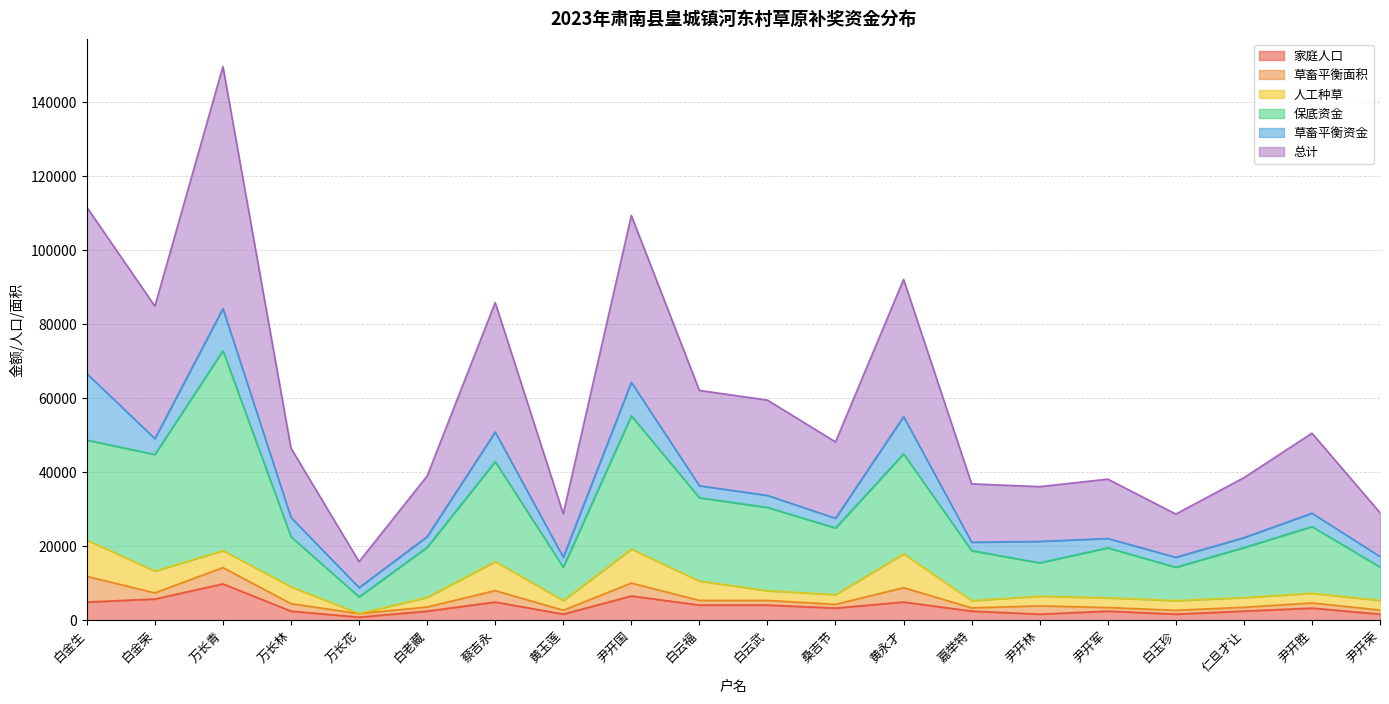

Which series has the largest range (max minus min)?

总计